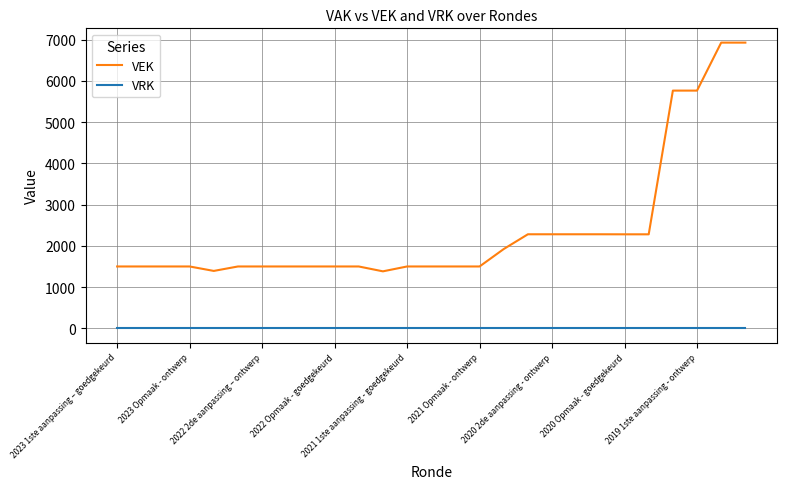

Which series has the largest range (max minus min)?

VEK